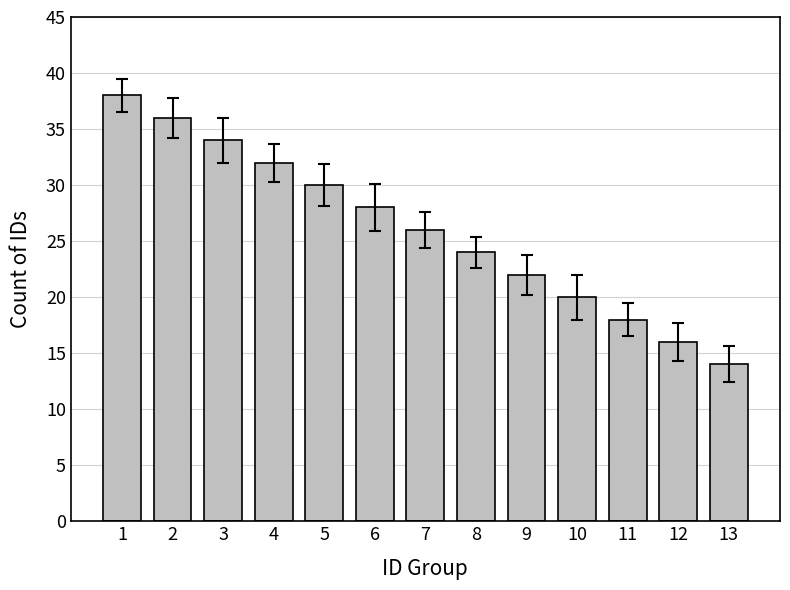

Rank the categories by value from lowest to highest.

13, 12, 11, 10, 9, 8, 7, 6, 5, 4, 3, 2, 1